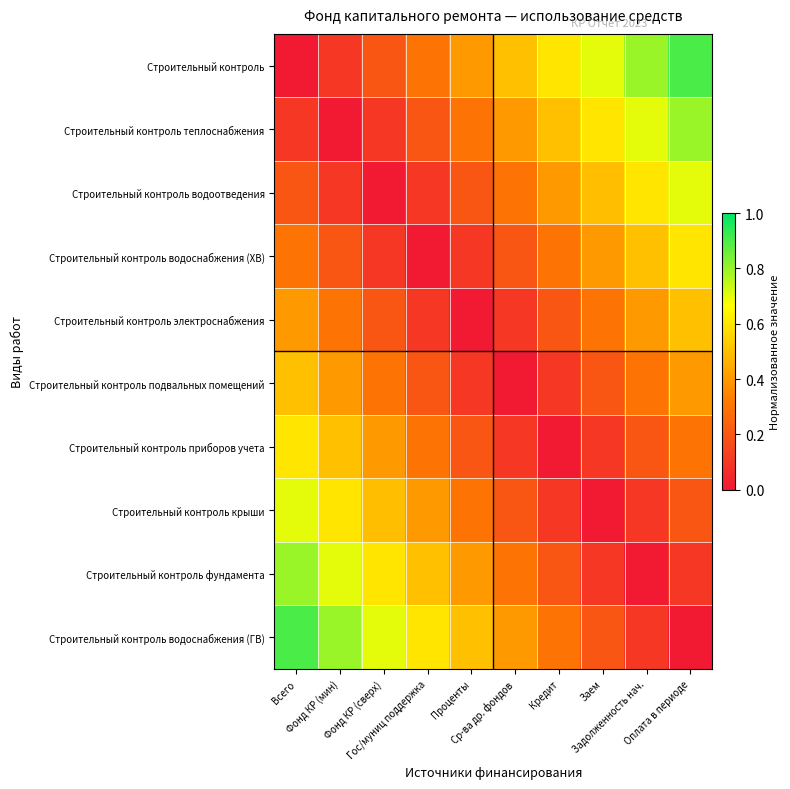

Rank the series at Ср-ва др. фондов from highest to lowest value.

Строительный контроль, Строительный контроль теплоснабжения, Строительный контроль водоснабжения (ГВ), Строительный контроль фундамента, Строительный контроль водоотведения, Строительный контроль водоснабжения (ХВ), Строительный контроль крыши, Строительный контроль электроснабжения, Строительный контроль приборов учета, Строительный контроль подвальных помещений